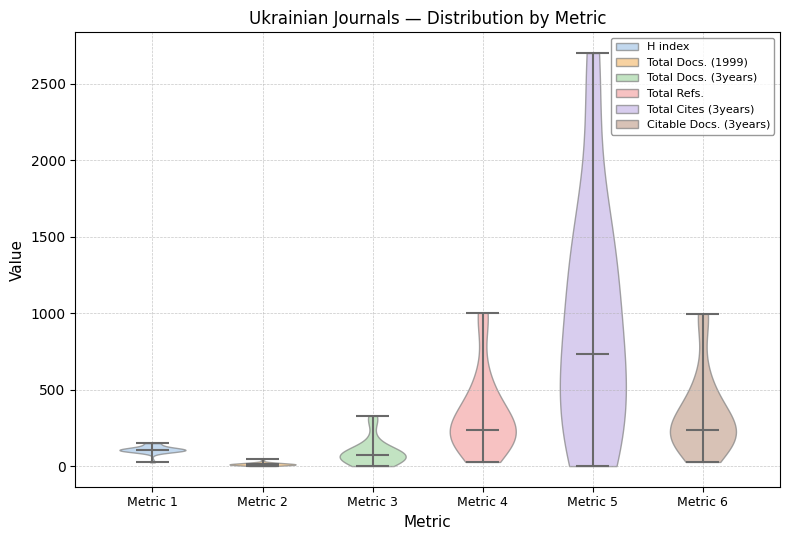

Reading left to right, read every violin against the y-axis: where its median line is, and the lowest and highest points it reaches. The values are not printed on the chart, so give them approximately, as read against the axis.

Metric 1: median line 100, lowest point 0, highest point 150
Metric 2: median line 0, lowest point 0, highest point 50
Metric 3: median line 100, lowest point 0, highest point 350
Metric 4: median line 250, lowest point 50, highest point 1000
Metric 5: median line 750, lowest point 0, highest point 2700
Metric 6: median line 250, lowest point 50, highest point 1000